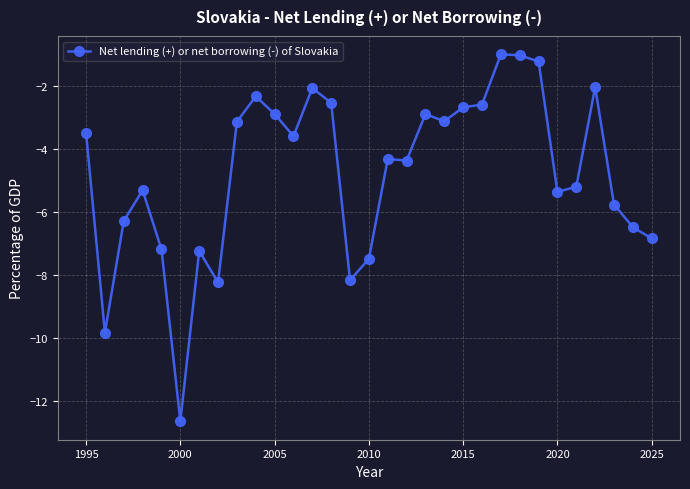

What is the value of the 19th point from the left?

-2.9